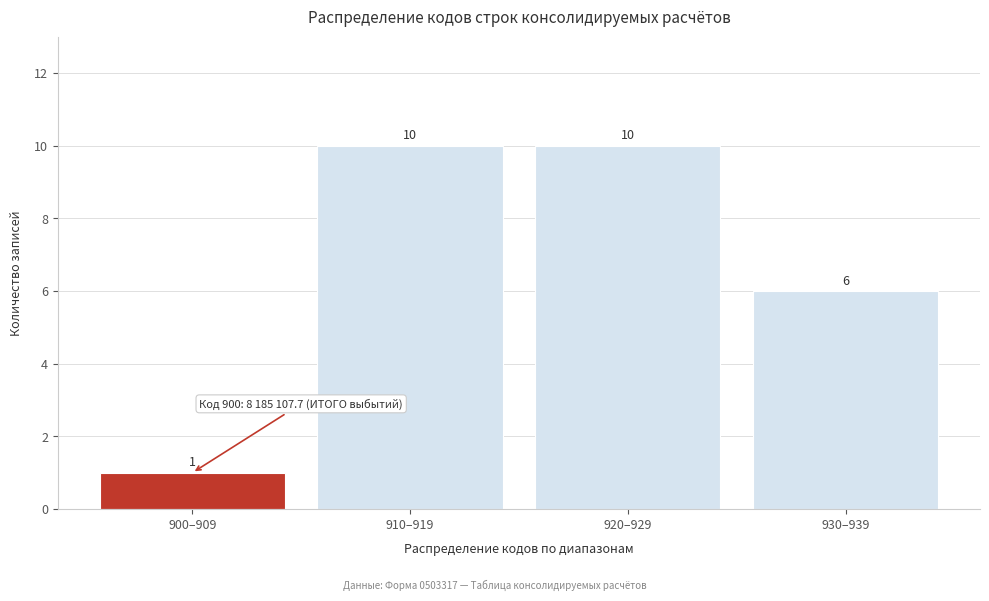

Reading left to right, transcribe all the data shown in this chart.

900–909=1	910–919=10	920–929=10	930–939=6